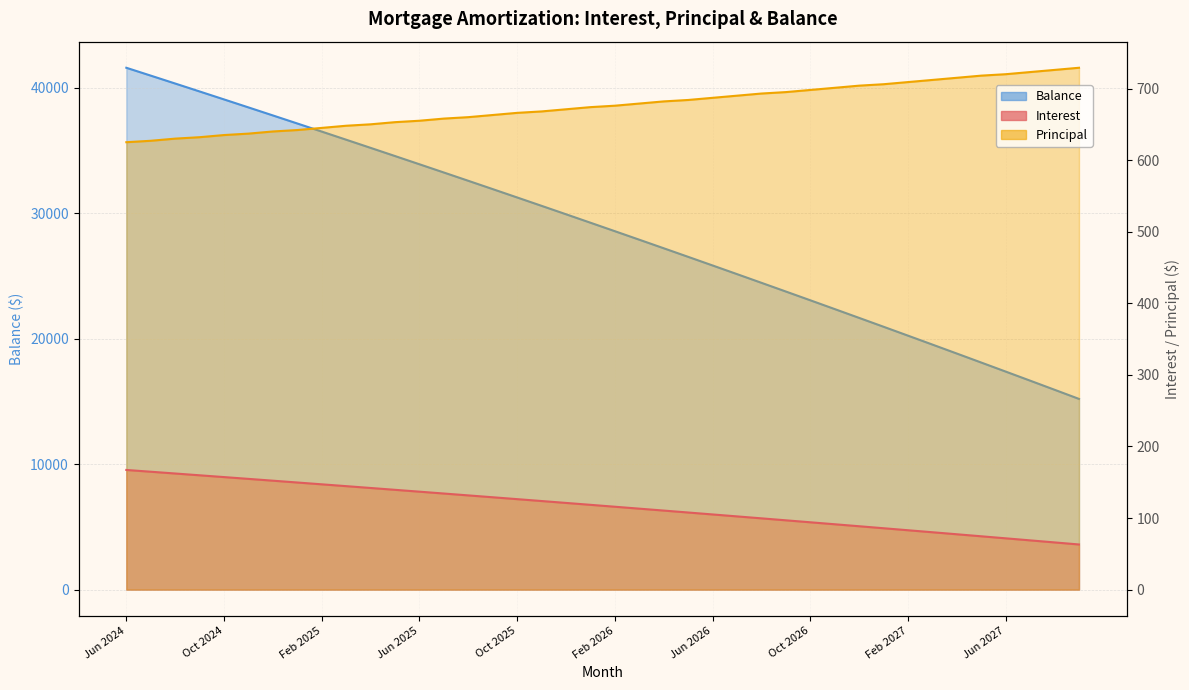

What position from the left is Aug 2024?

3